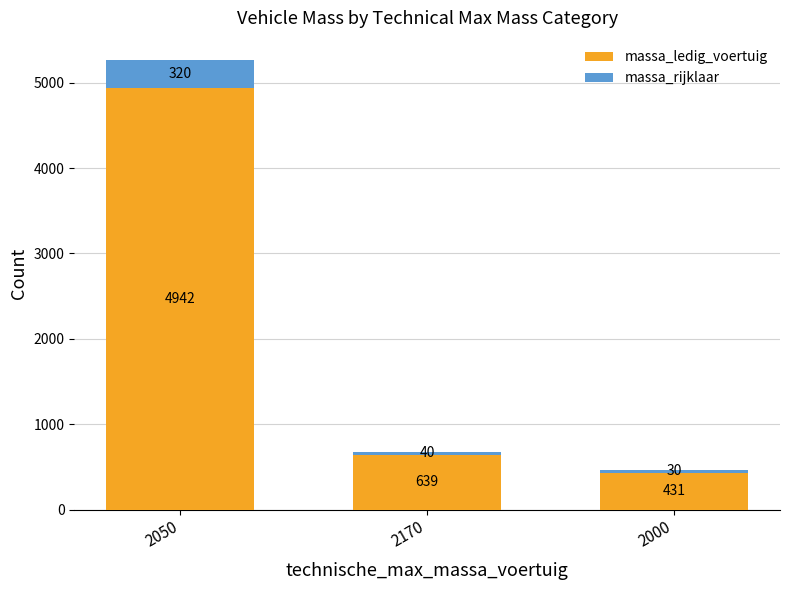

At which label does massa_ledig_voertuig reach its peak?

2050